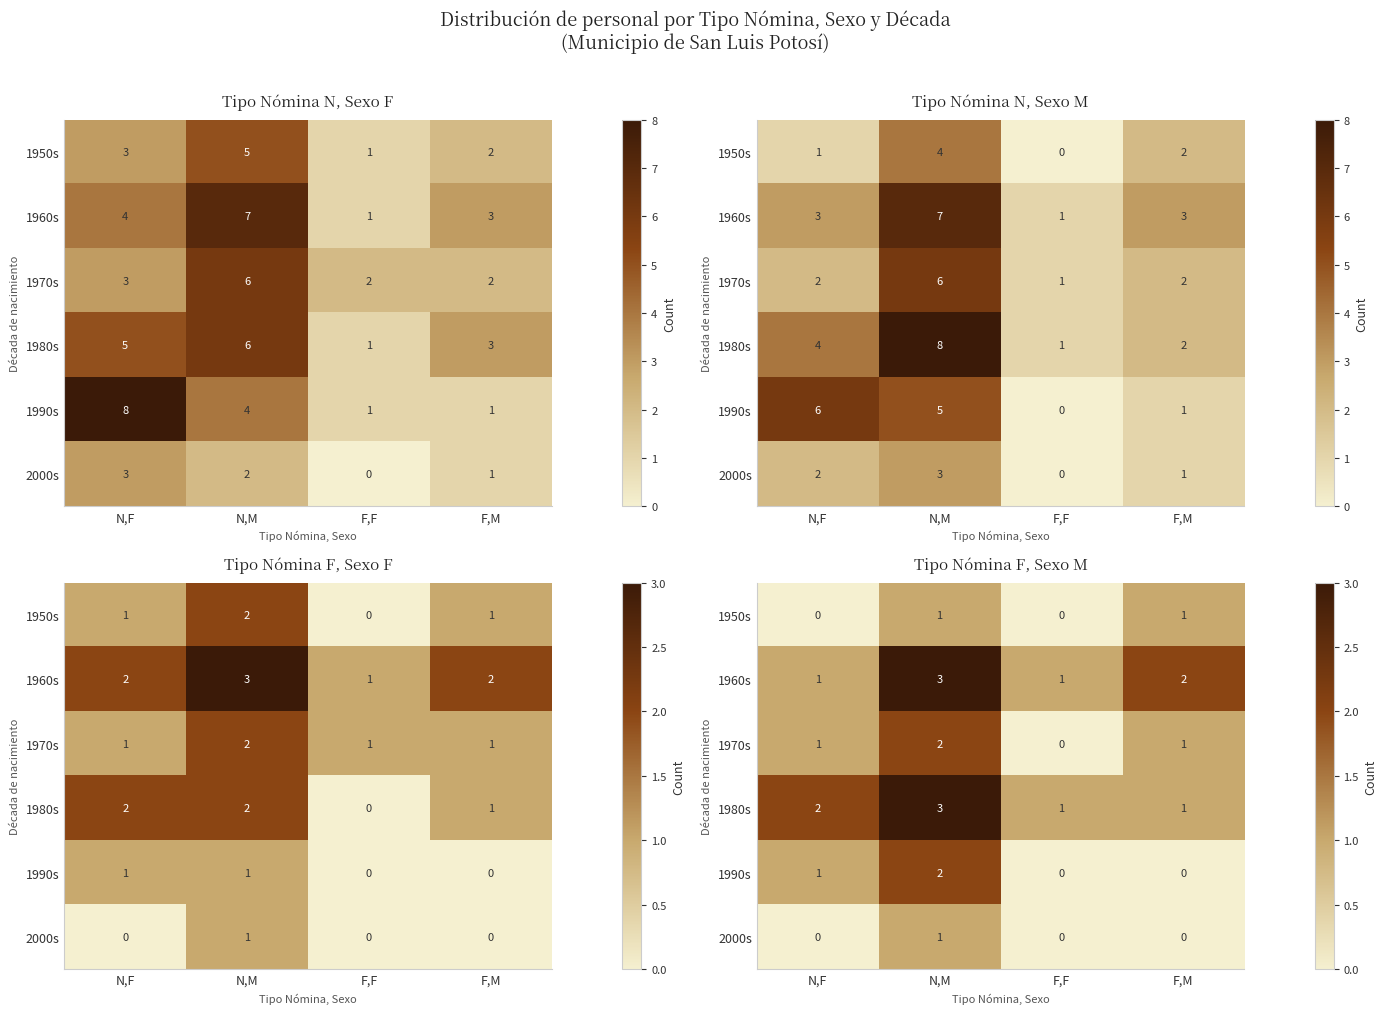

What is the sum of all 1970s values?

4